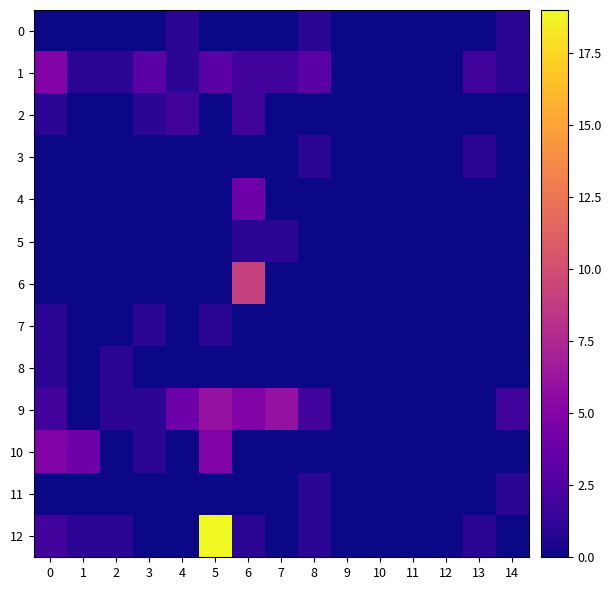

Which series has the largest range (max minus min)?

12